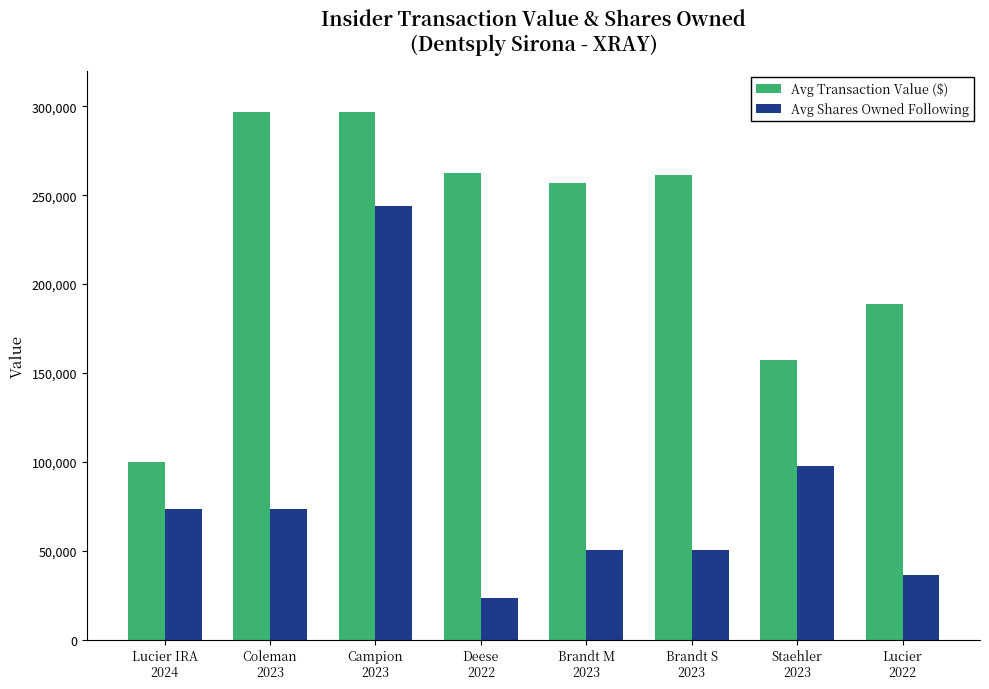

Is it true that Avg Shares Owned Following equals 97693 at Staehler
2023?

True